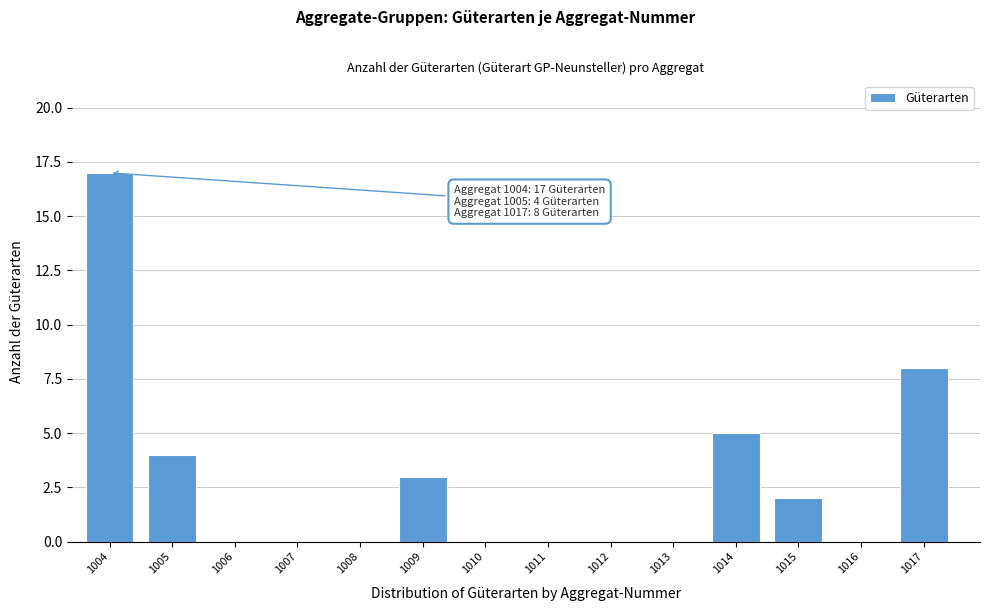

Reading left to right, extract all data points from this chart.

1004=17	1005=4	1006=0	1007=0	1008=0	1009=3	1010=0	1011=0	1012=0	1013=0	1014=5	1015=2	1016=0	1017=8